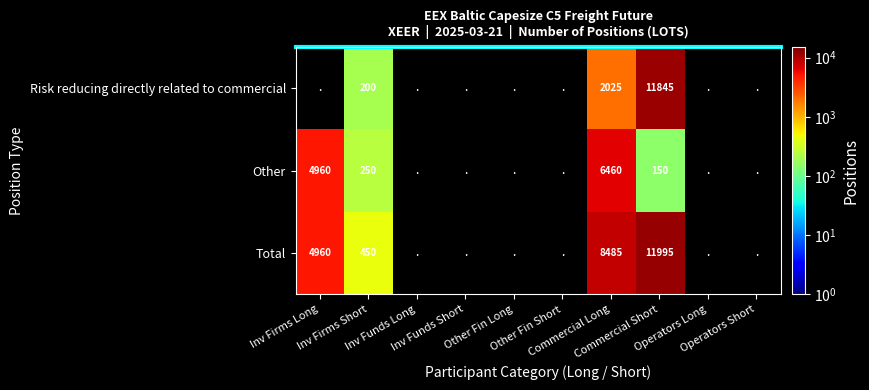

What is the difference between the maximum and minimum values in the Total series?

11545.0